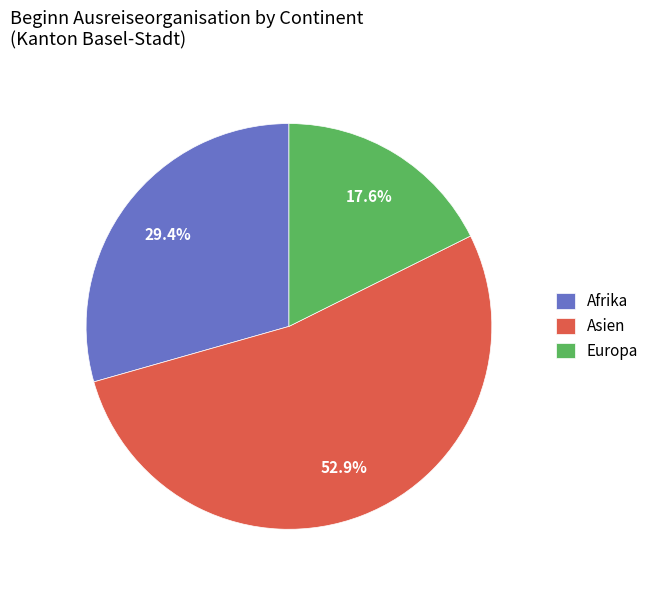

Is it true that Asien is 41% of the pie?

False